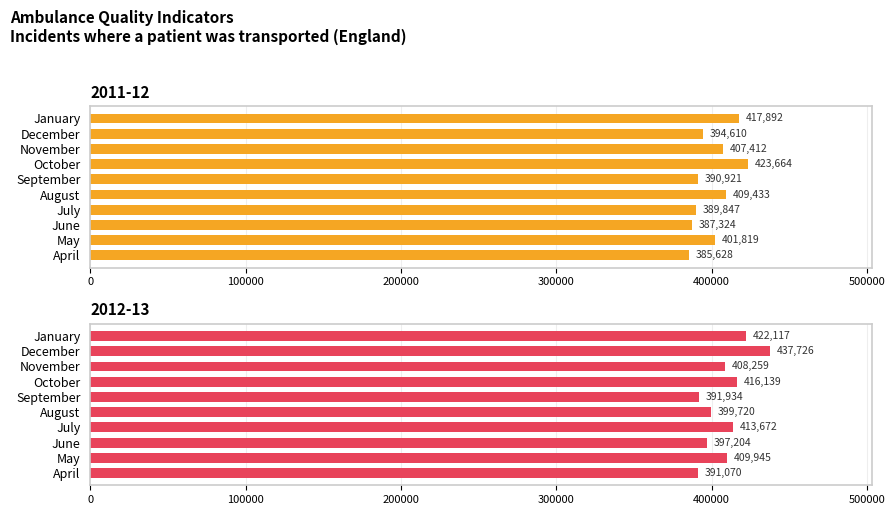

What is the value of the 2011-12 bar at the 2nd from the left?

401819